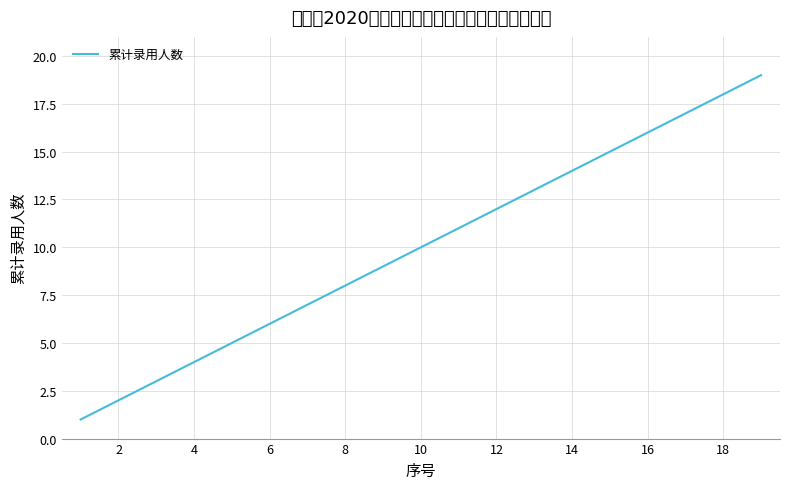

What is the difference between the maximum and minimum values?

18